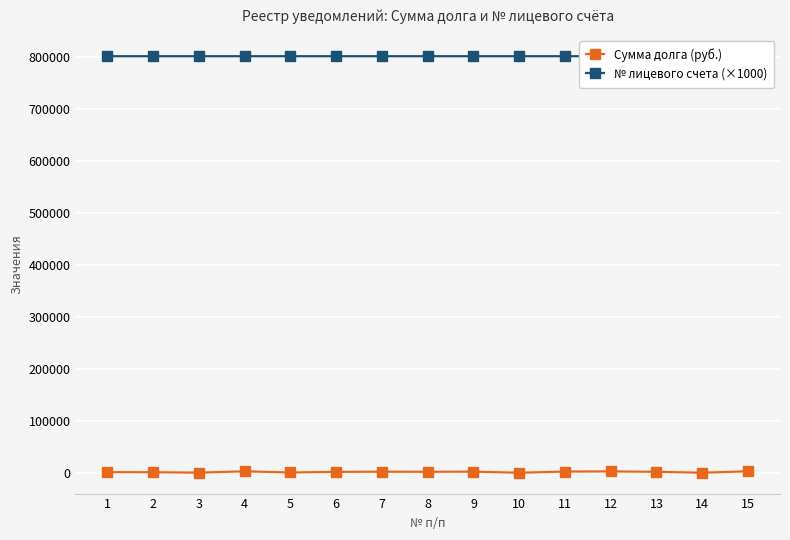

How many values in the Сумма долга (руб.) series are below 2210?

7